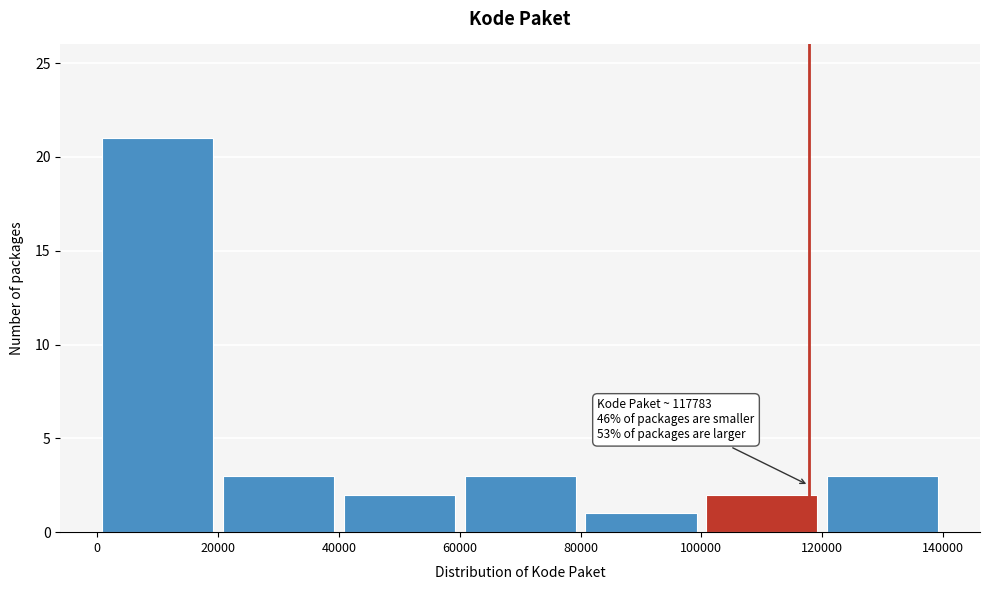

Which range on the x-axis has the tallest bar?

0 to 20000